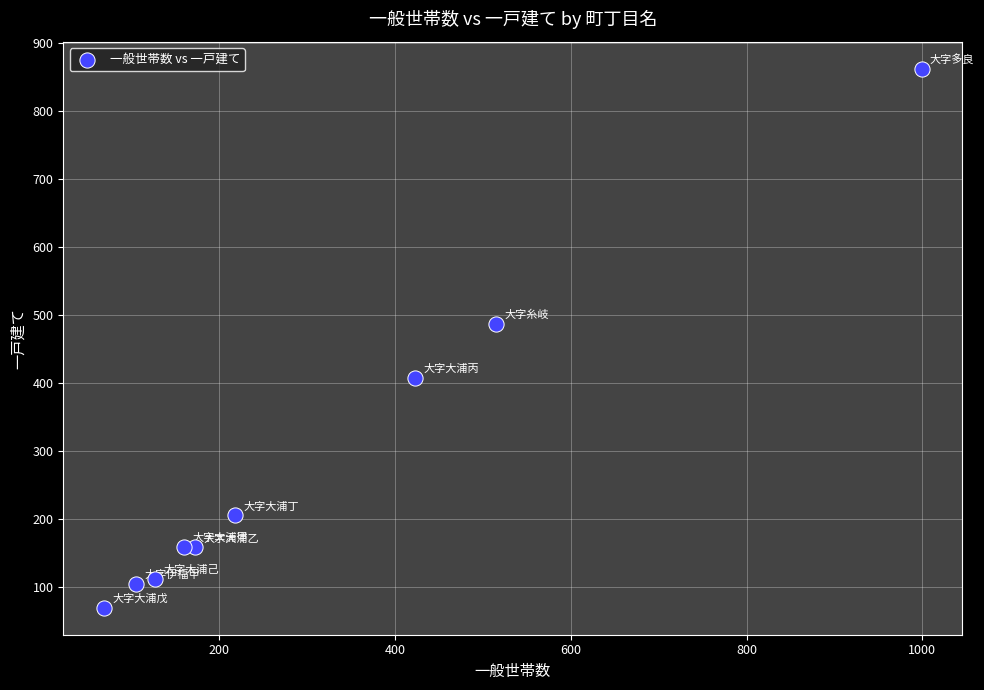

What Y value in the scatter plot is closest to 465?

487